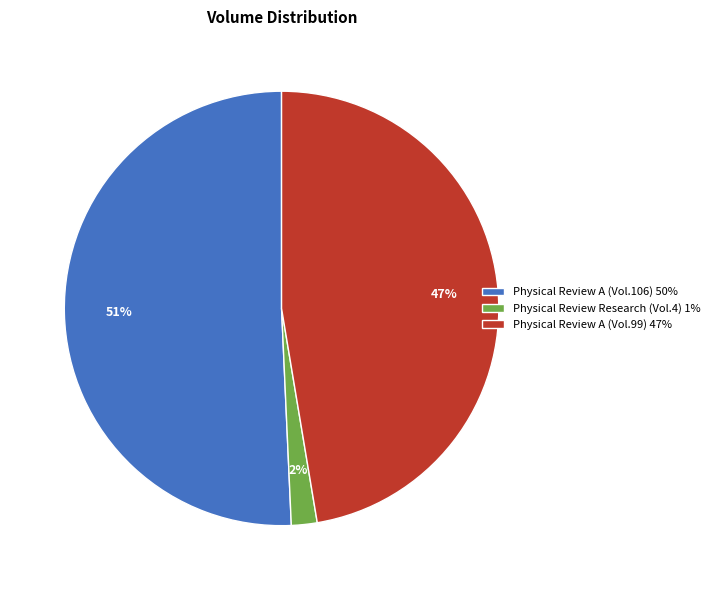

Is it true that Physical Review A (Vol.106) 50% is 60% of the pie?

False